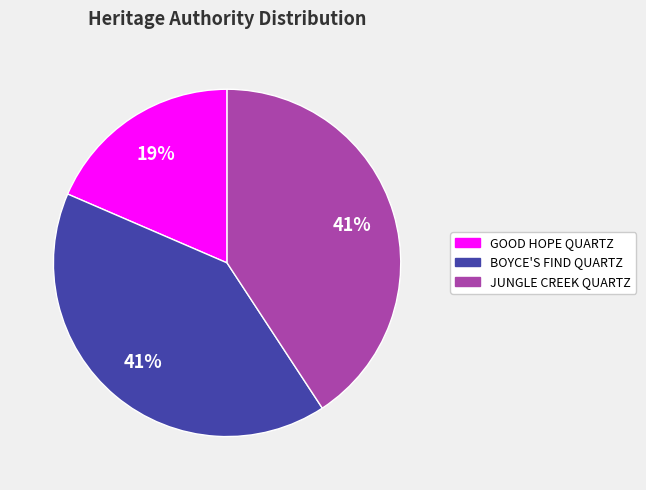

Is there a majority slice in this chart?

No